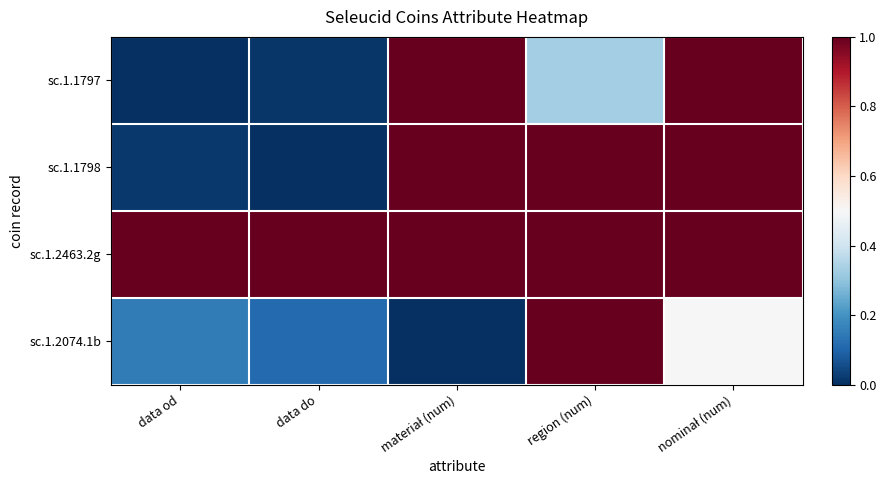

Rank the series by their maximum value, from lowest to highest.

sc.1.1797, sc.1.1798, sc.1.2463.2g, sc.1.2074.1b